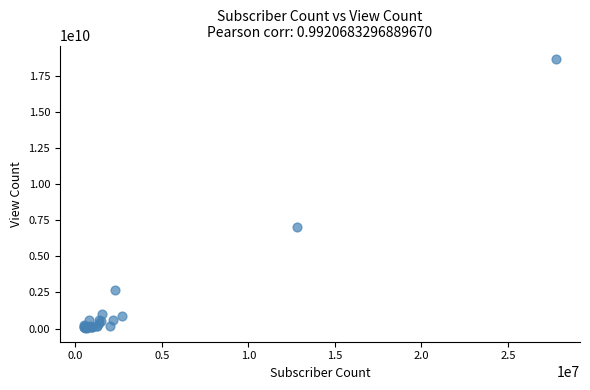

What Y value in the scatter plot is closest to 9339289678?

7024997523